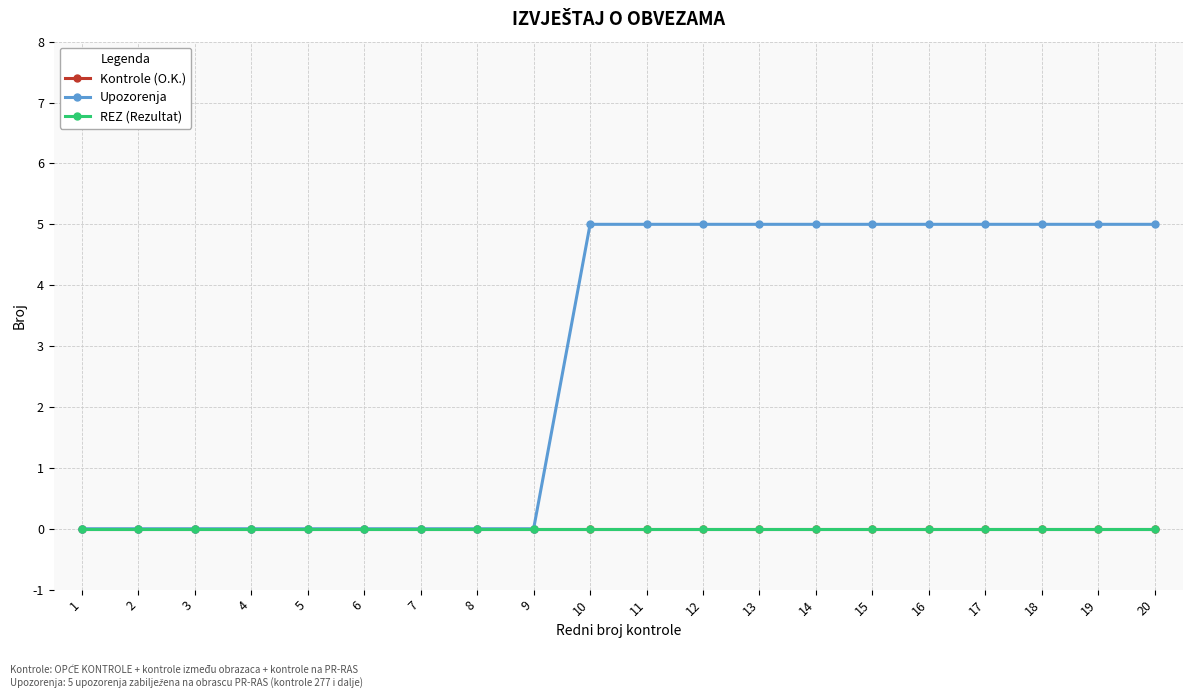

Which series changed the most between 1 and 5?

Kontrole (O.K.)